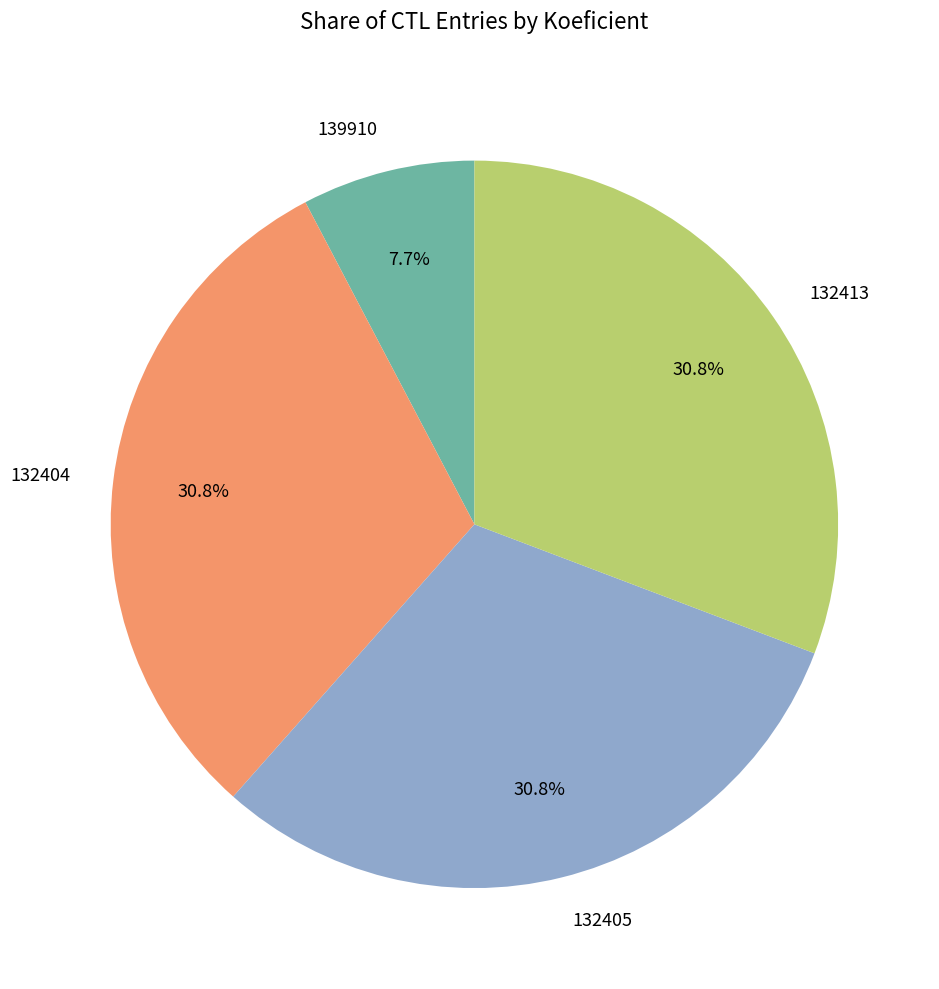

What is the smallest slice in the pie chart?

139910